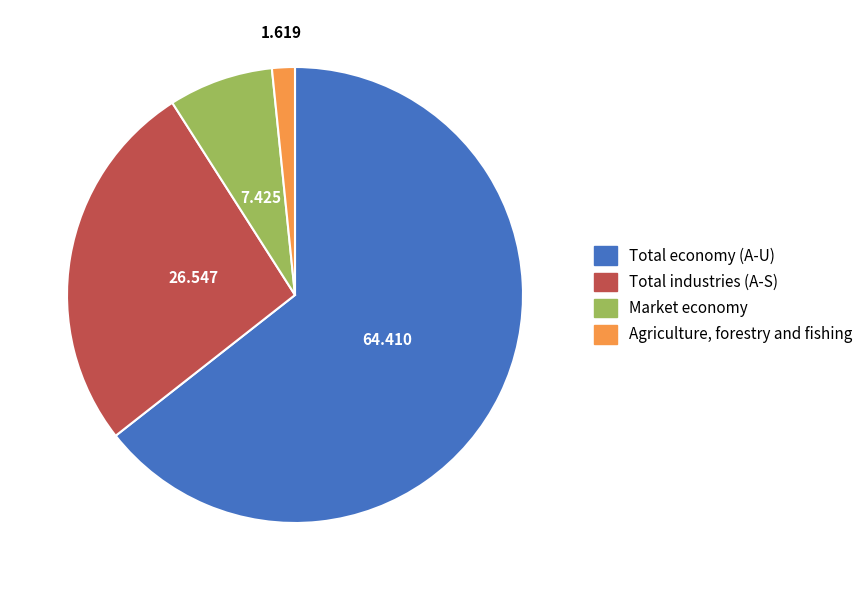

Is Total industries (A-S) the majority of the pie?

No